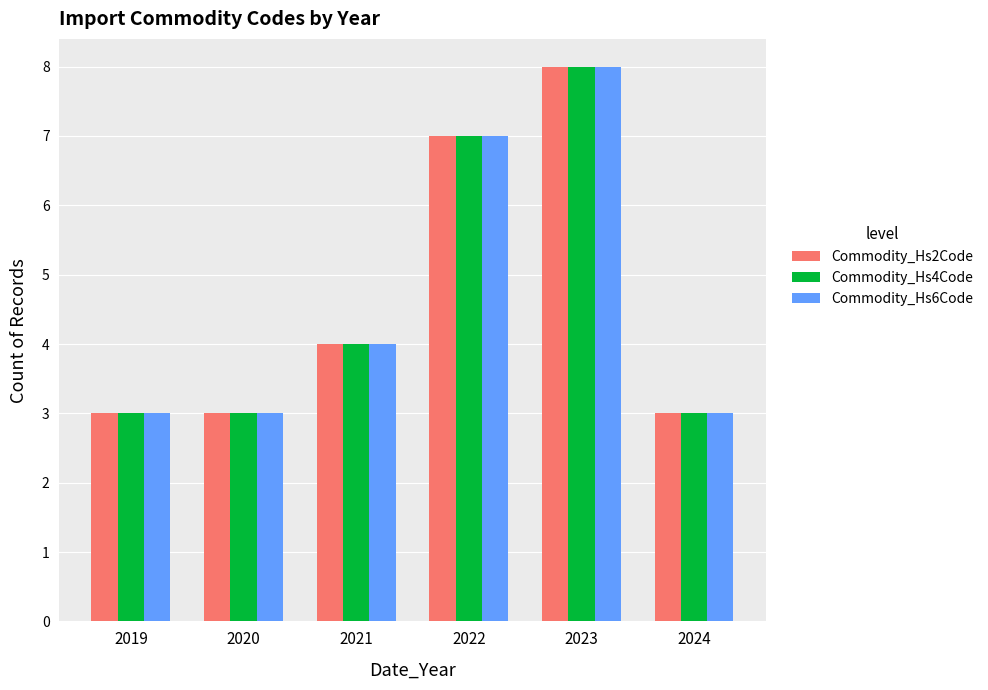

What is the difference between the second highest and second lowest values in the Commodity_Hs2Code series?

4